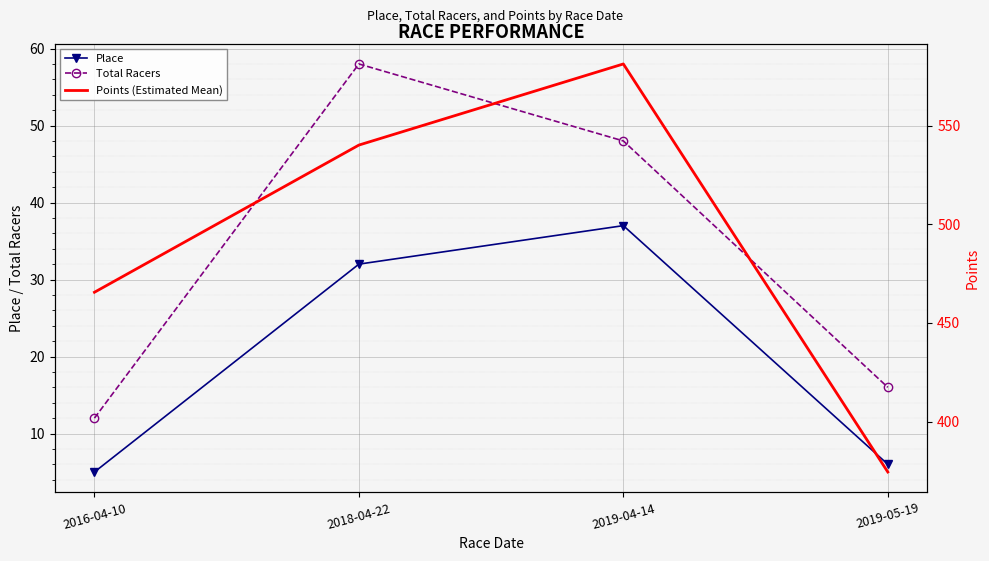

Is the value of Total Racers at 2019-05-19 greater than the value of Points (Estimated Mean) at 2018-04-22?

No